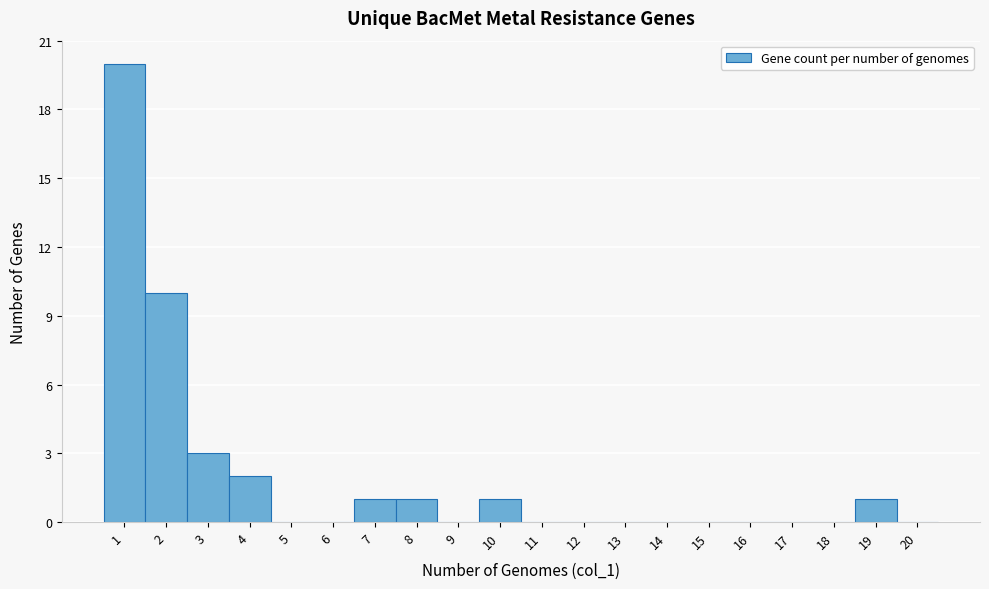

Which range on the x-axis has the tallest bar?

0.5 to 1.5